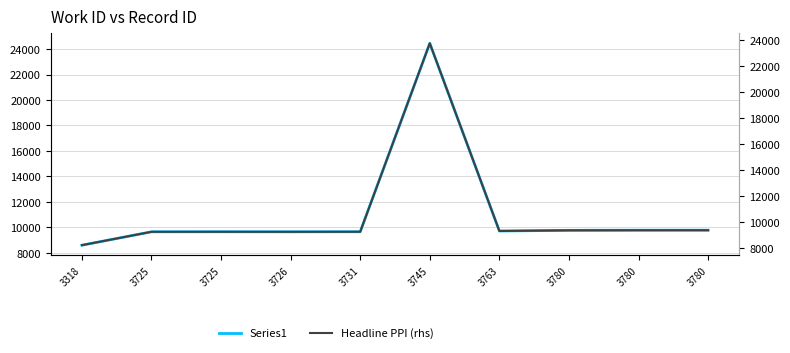

In Series1, how many points are lower than both neighbors (excluding endpoints)?

2